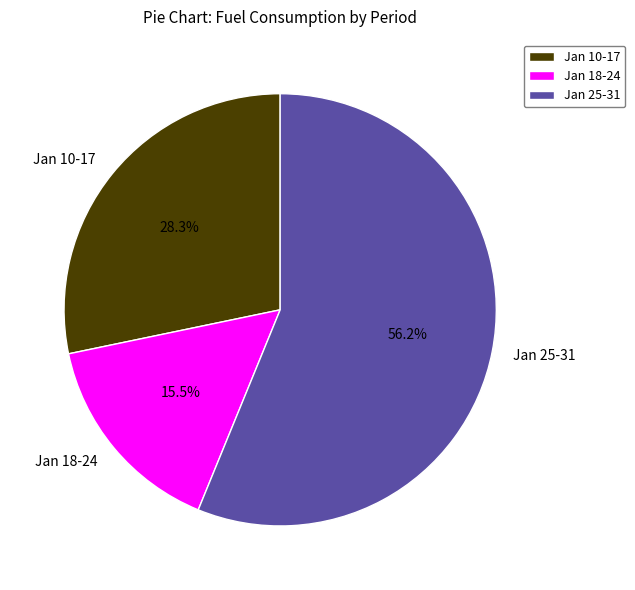

Which has a higher value, Jan 18-24 or Jan 10-17?

Jan 10-17